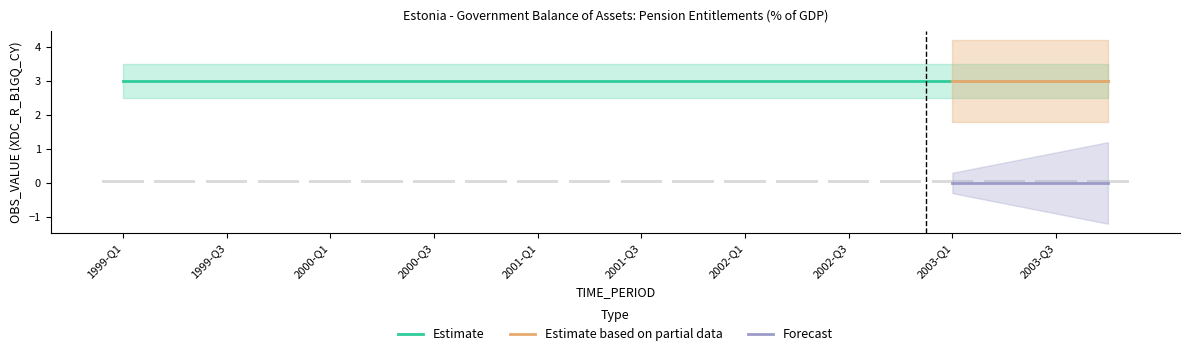

What is the label of the 20th bar from the left?

2003-Q4